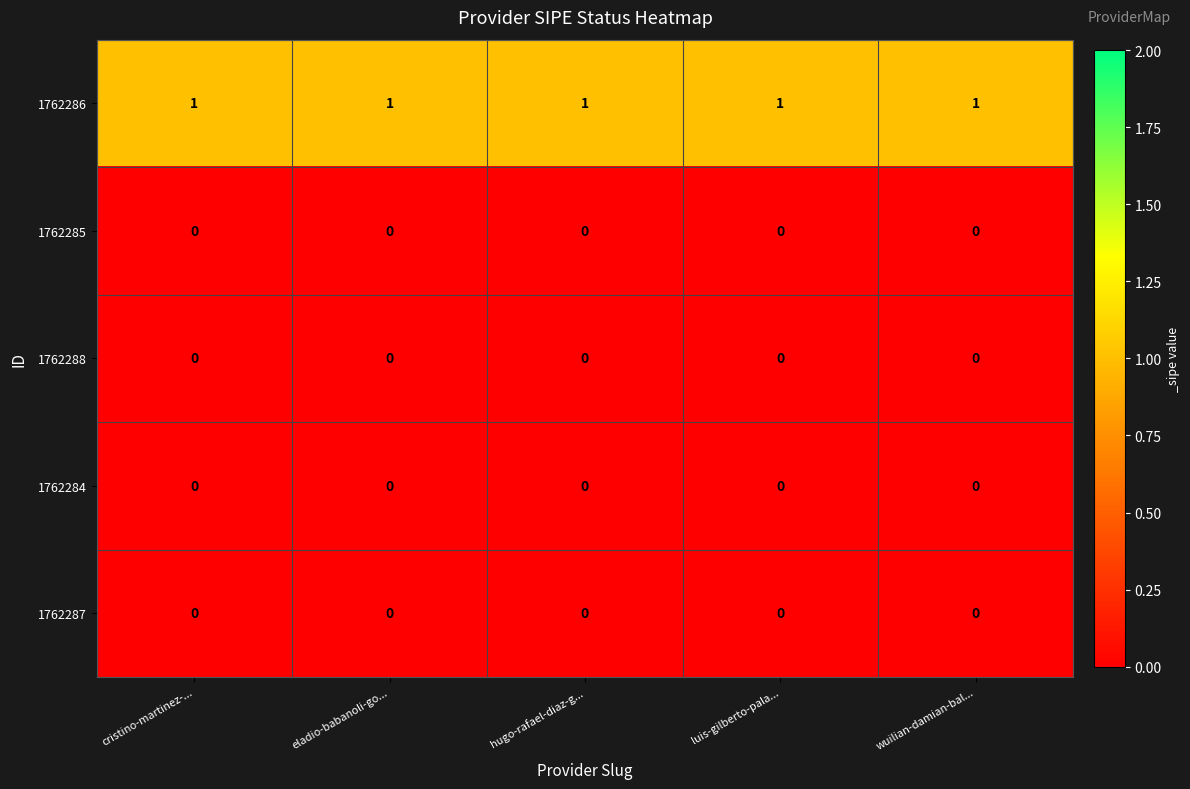

At how many categories does at least one series exceed 0?

5